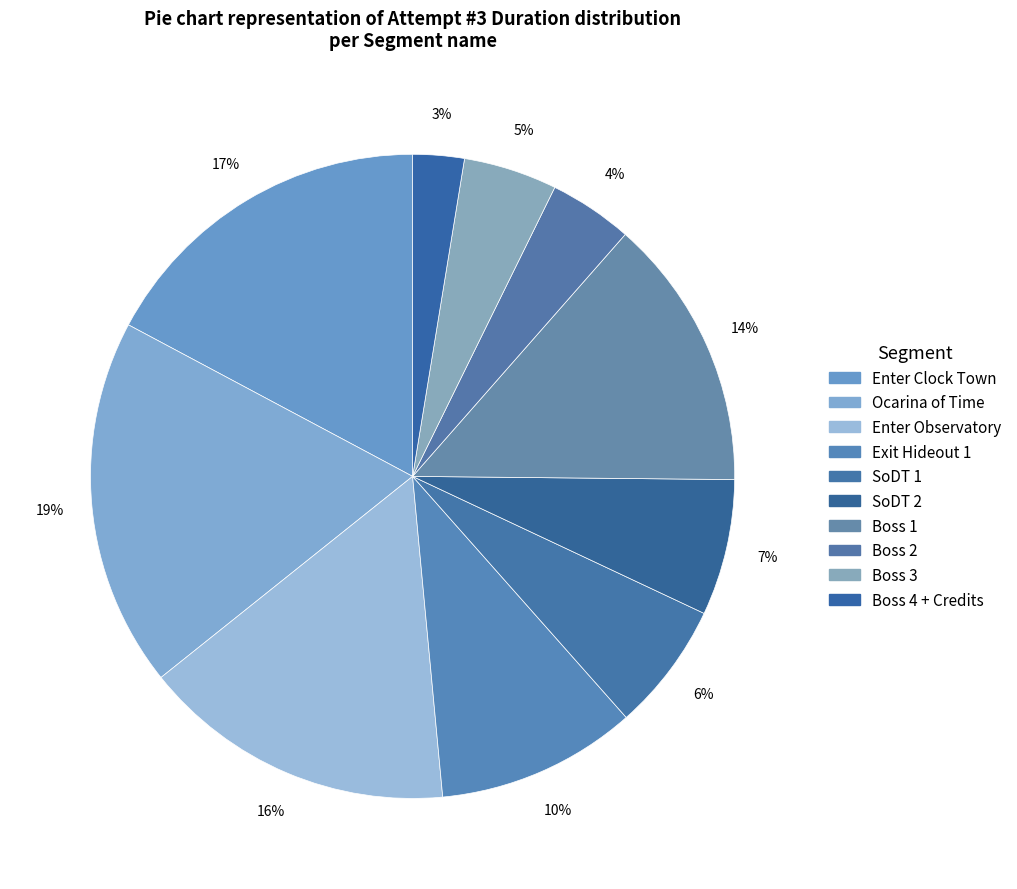

How many slices are in this pie chart?

10